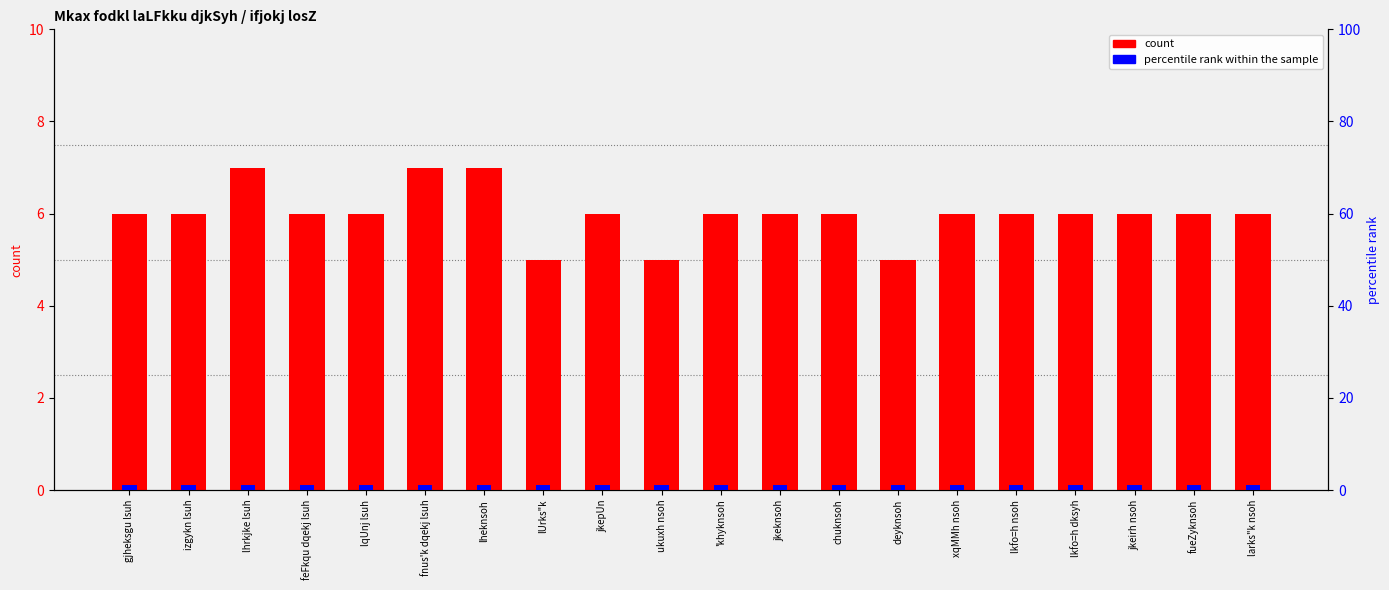

Count the number of categories in the chart.

20